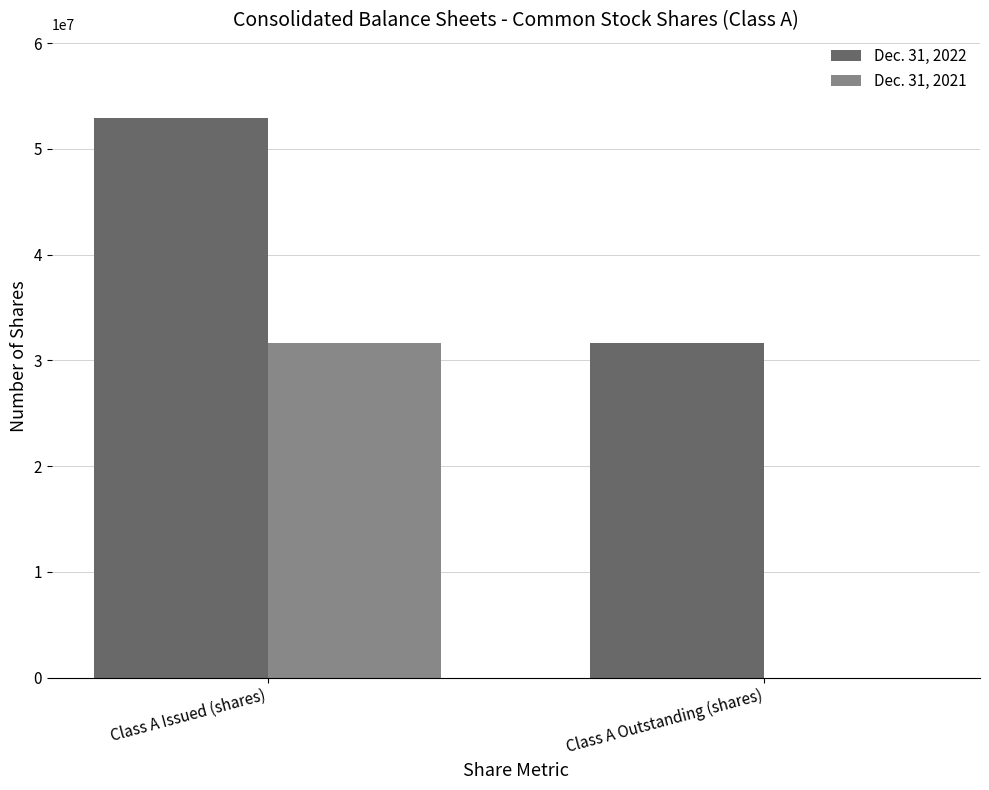

Count the Dec. 31, 2021 values in the range 0 to 31694400.

2